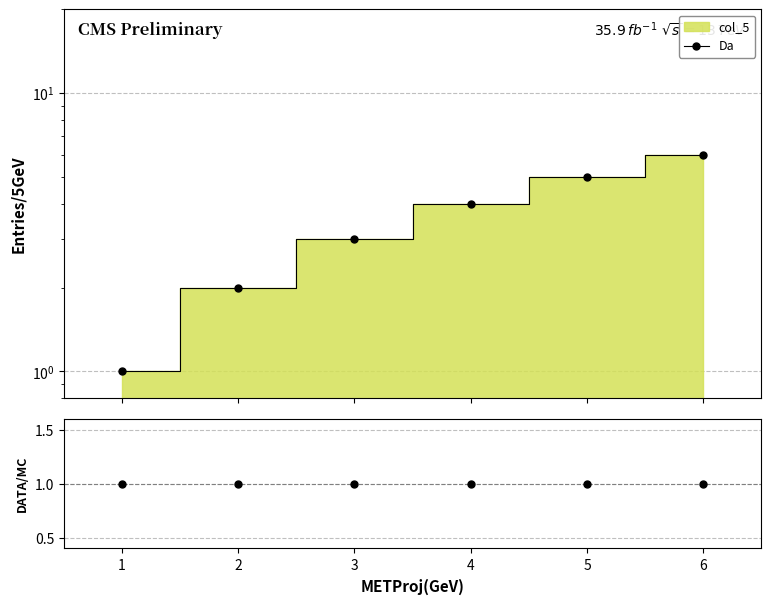

At which category does the chart reach its minimum across all series?

1